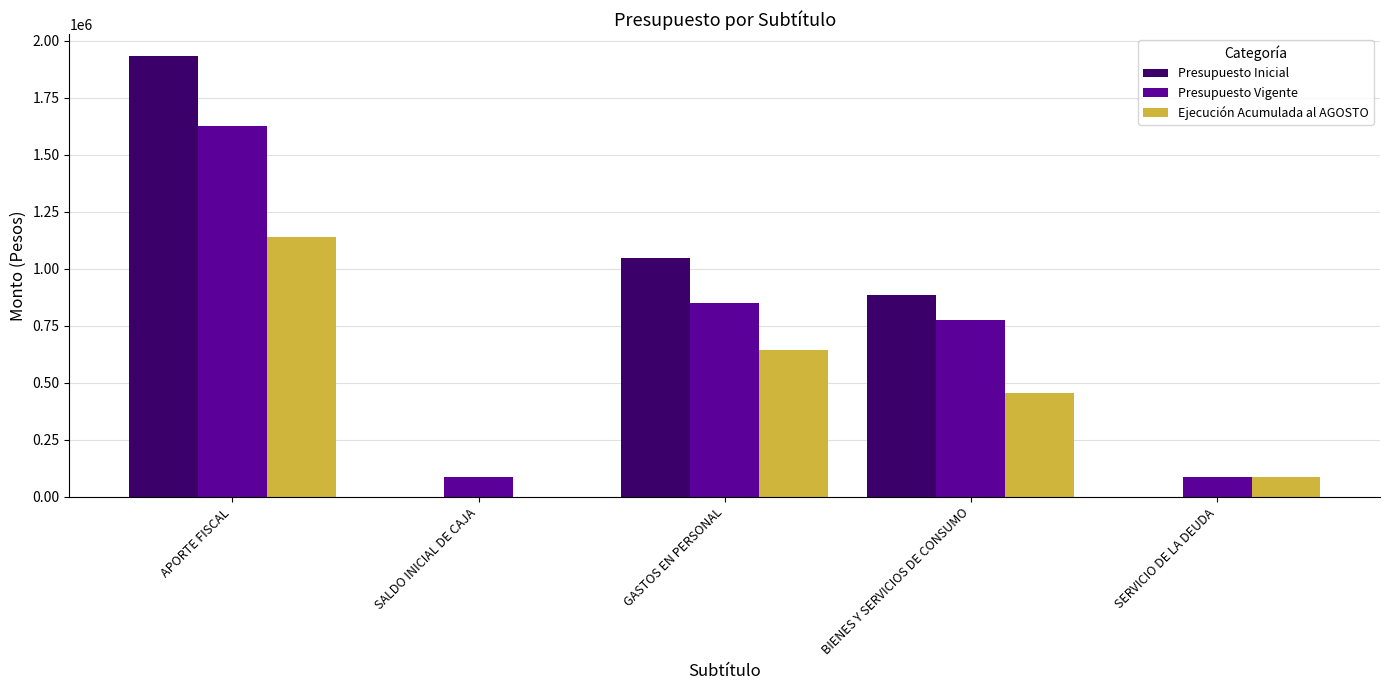

How many distinct data groups are displayed?

3